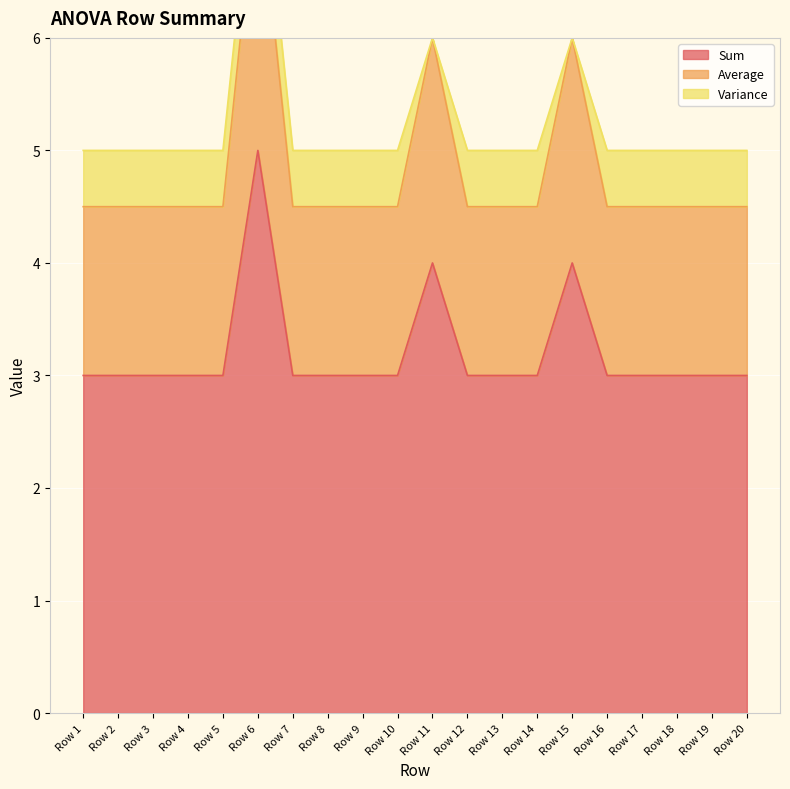

Which category has the lowest value in the Sum series?

Row 1